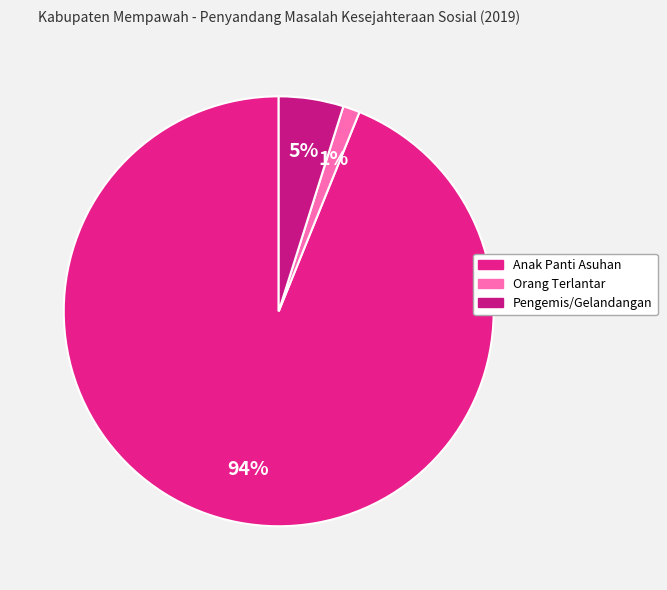

Which has a higher value, Orang Terlantar or Anak Panti Asuhan?

Anak Panti Asuhan